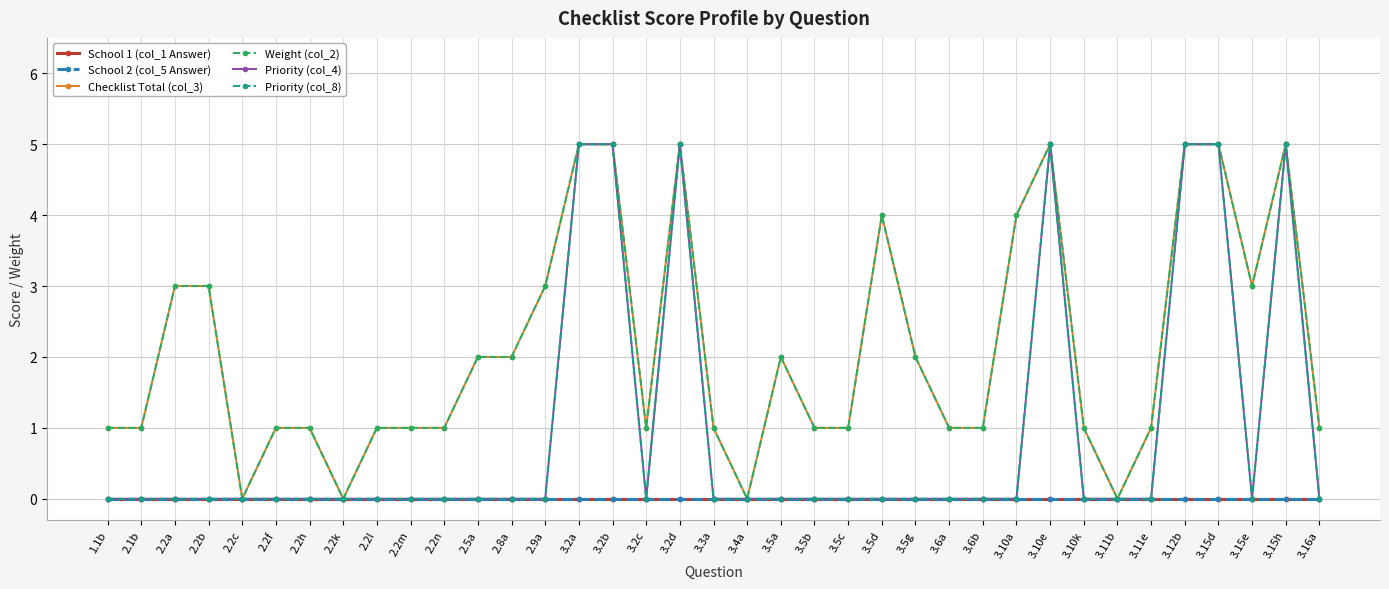

True or false: Weight (col_2) has a value of 2 at 3.3a.

False